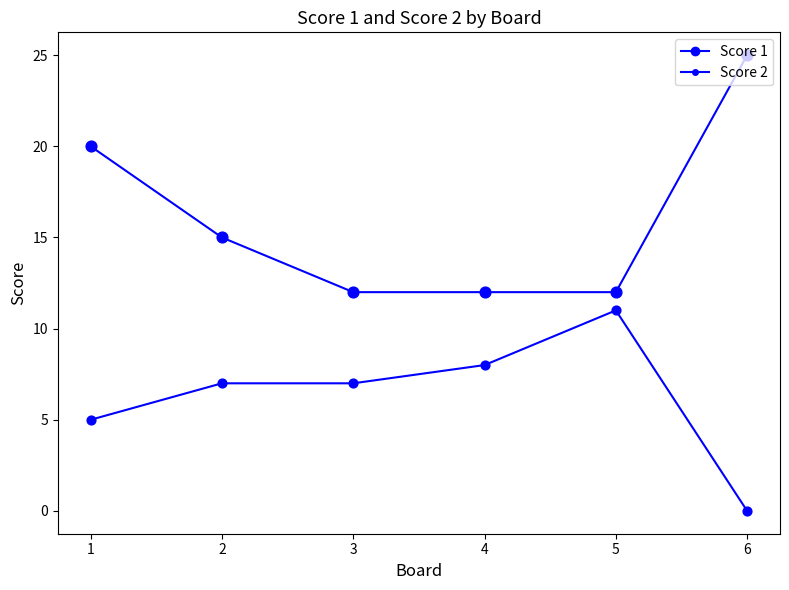

At how many categories does at least one series exceed 23?

1